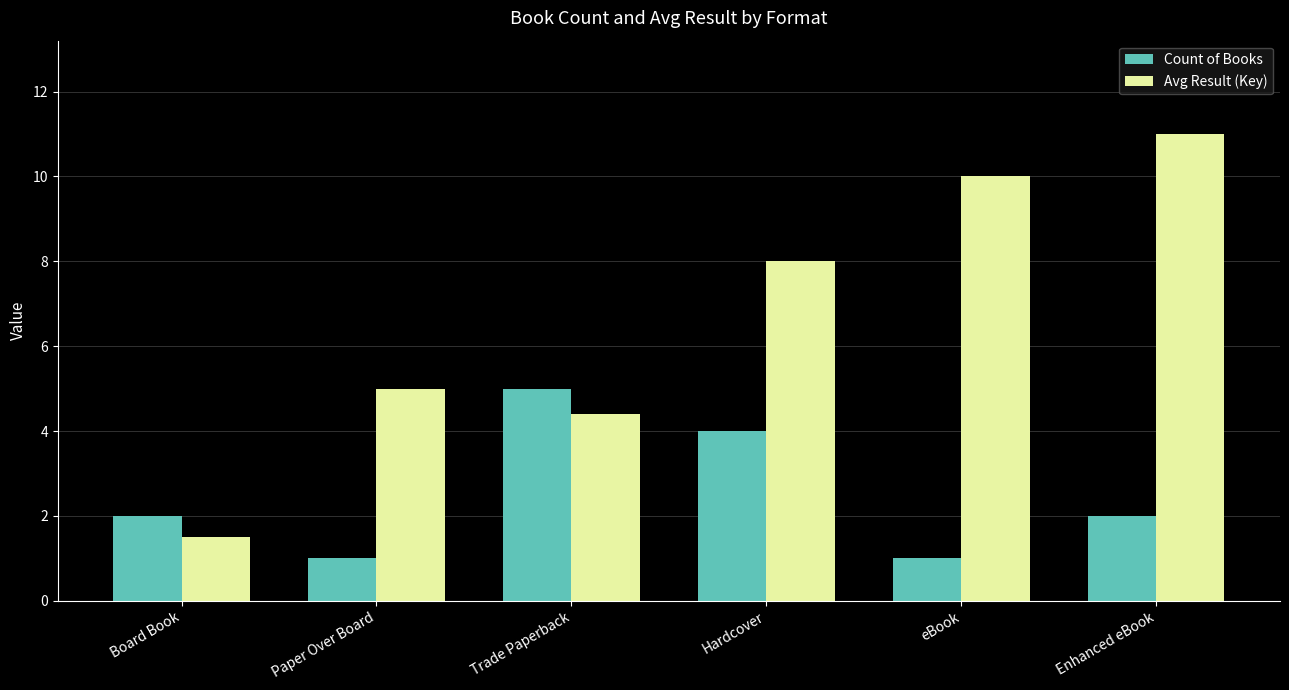

What is the label of the 1st bar from the right?

Enhanced eBook